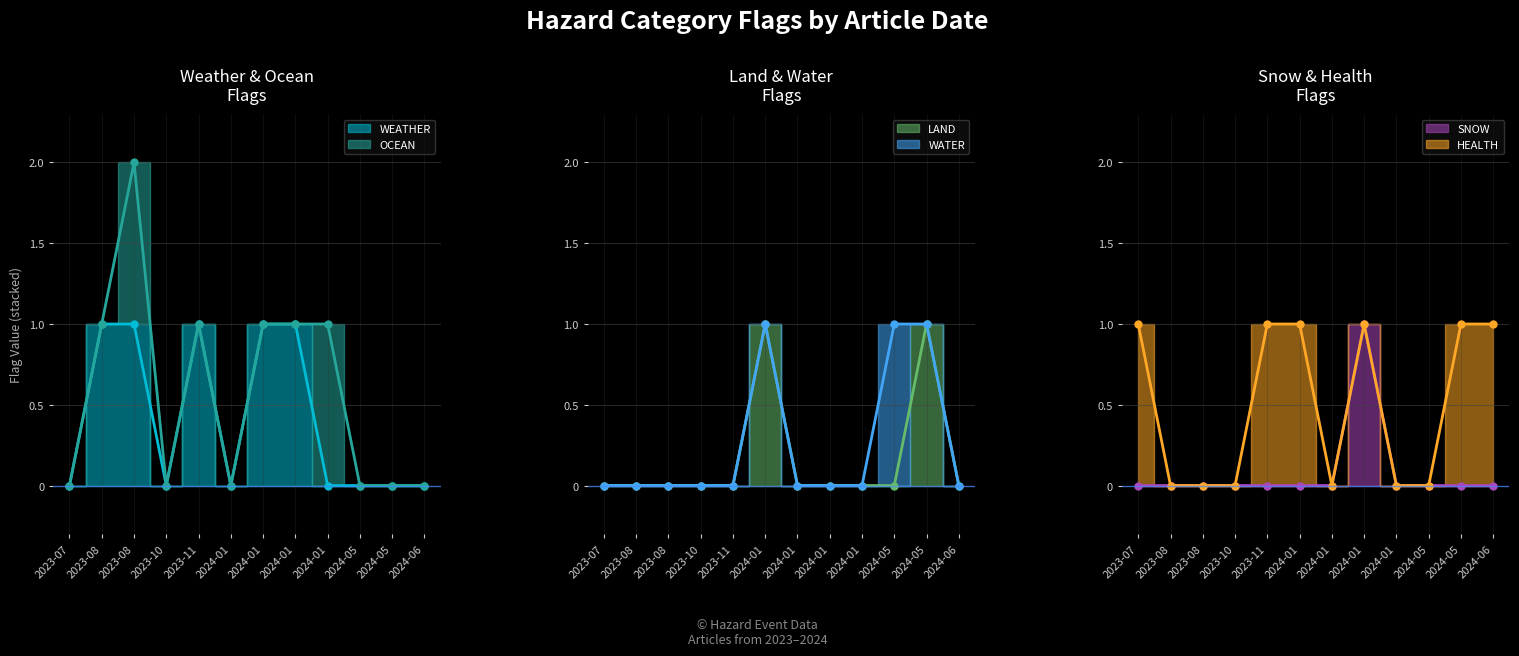

Which label corresponds to the largest value in the chart?

2023-08